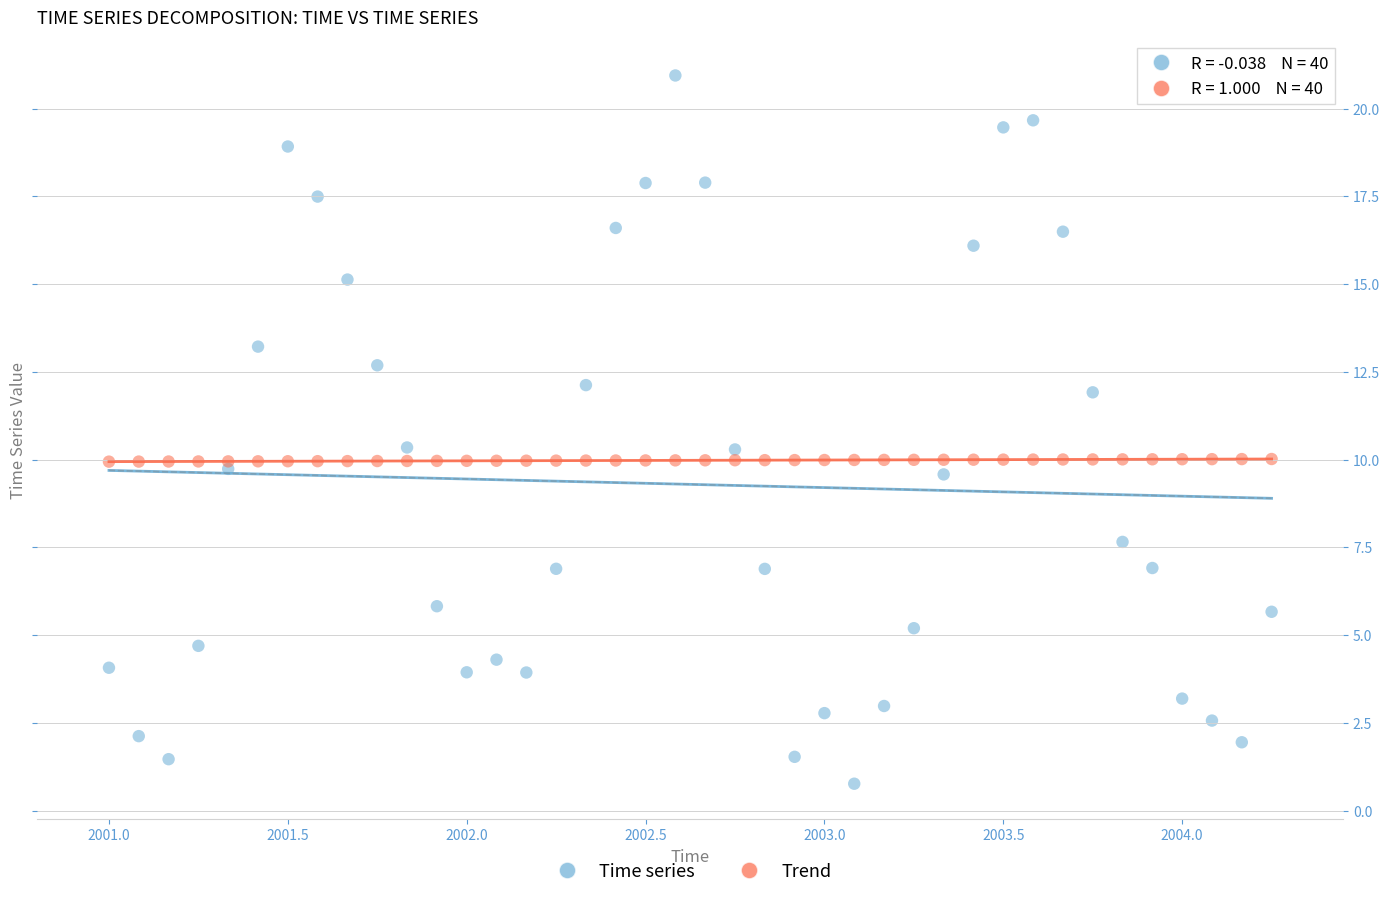

Which series has the largest Y range (max minus min)?

Time series